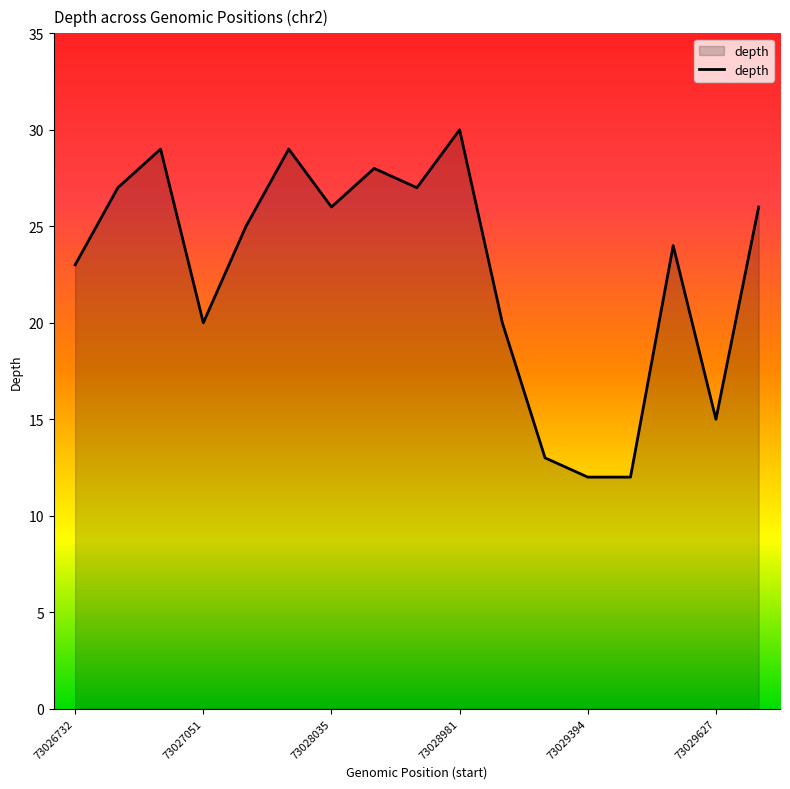

What is the difference between the maximum and minimum values?

18